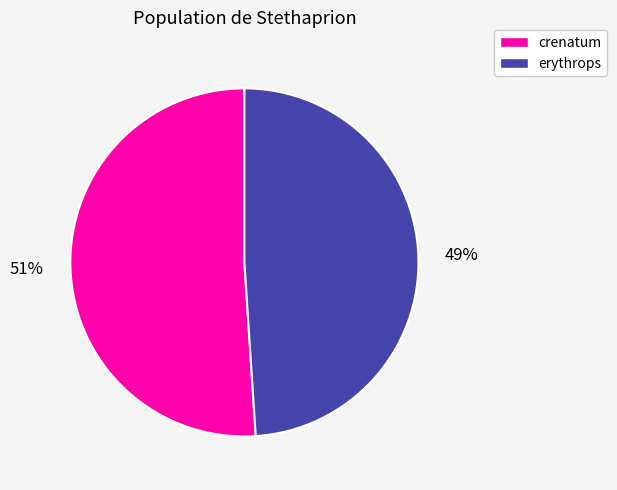

To the nearest percent, what portion does crenatum represent?

51%